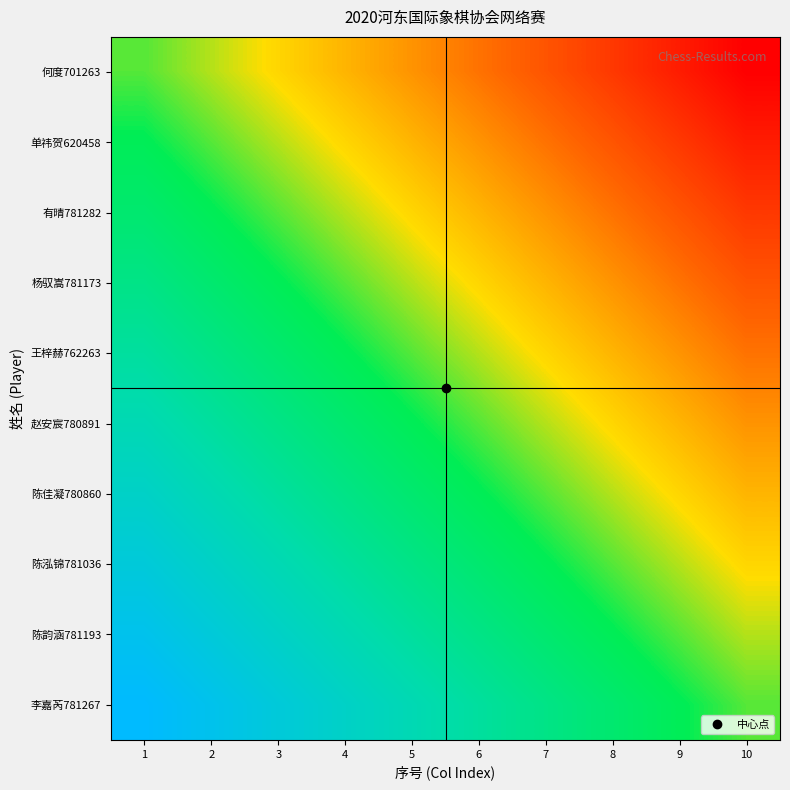

Which label corresponds to the largest value in the chart?

1